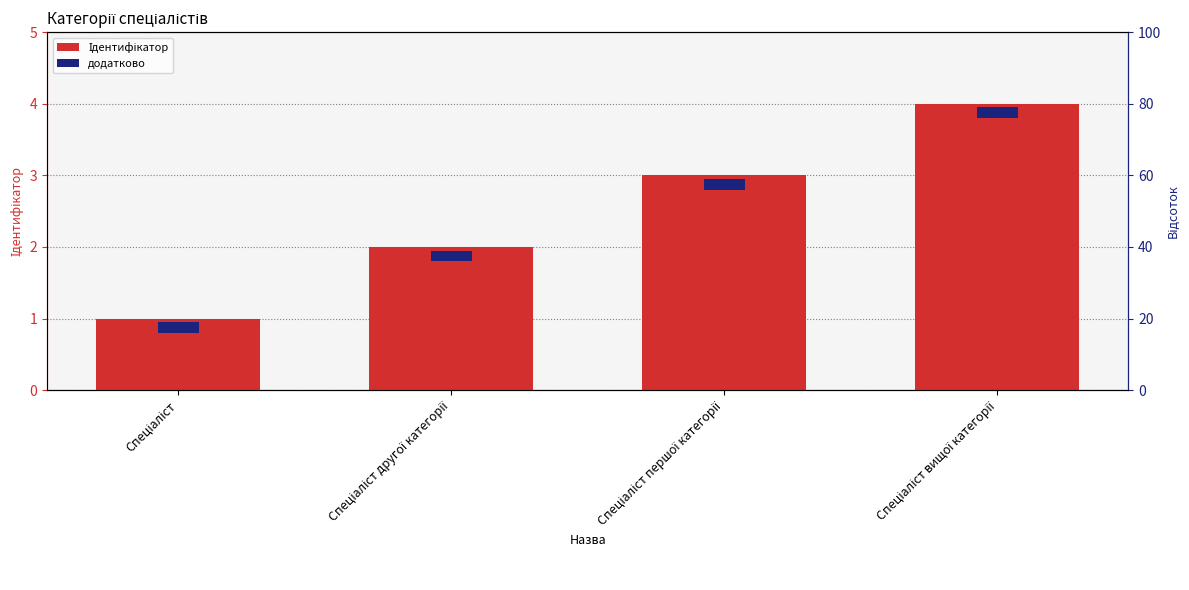

Which label corresponds to the smallest value in the chart?

Спеціаліст